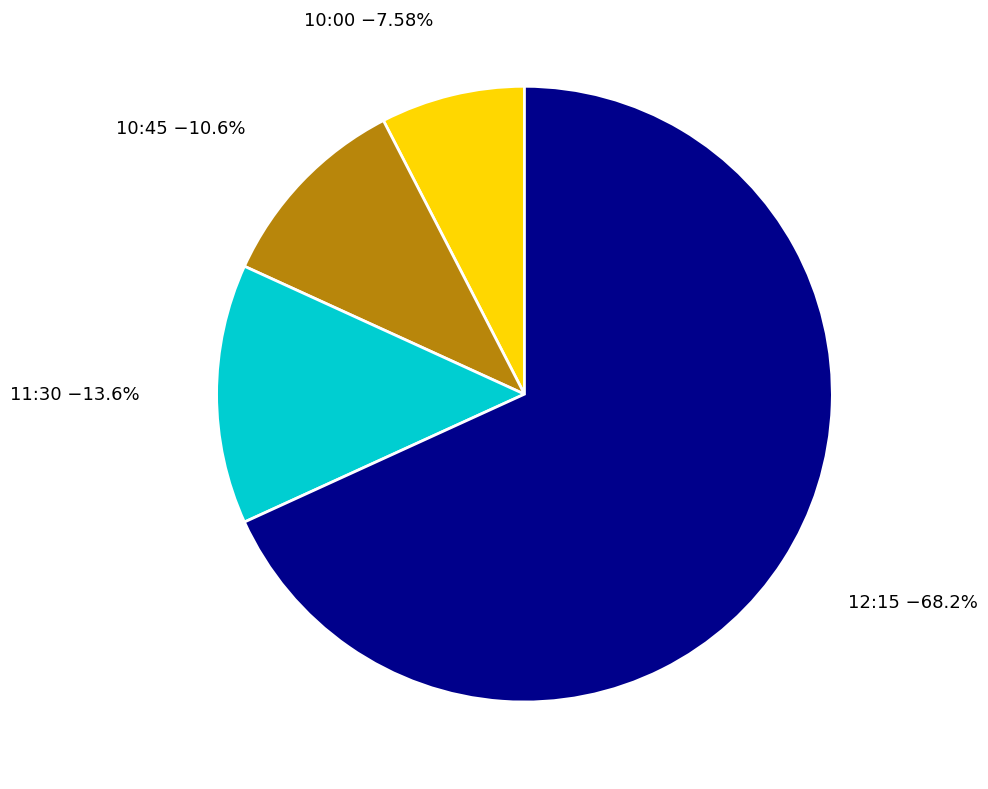

Do 10:45 and 12:15 together represent more than half of the pie?

Yes